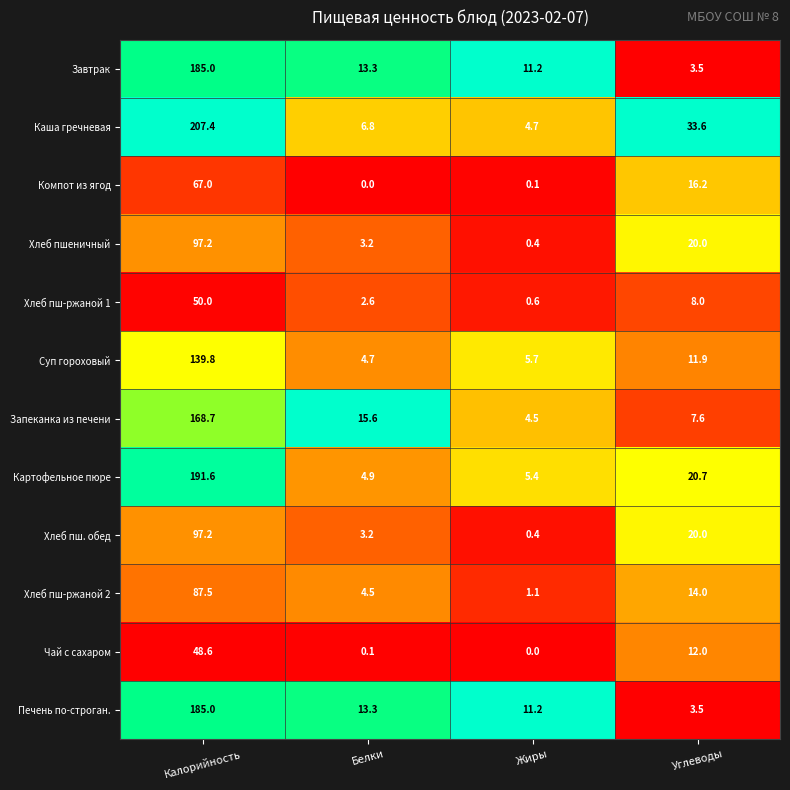

How many distinct data groups are displayed?

12